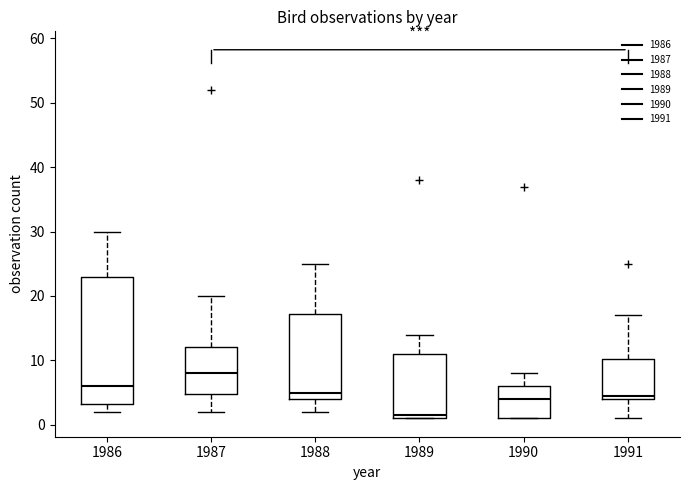

Which box's median line is the lowest?

1989